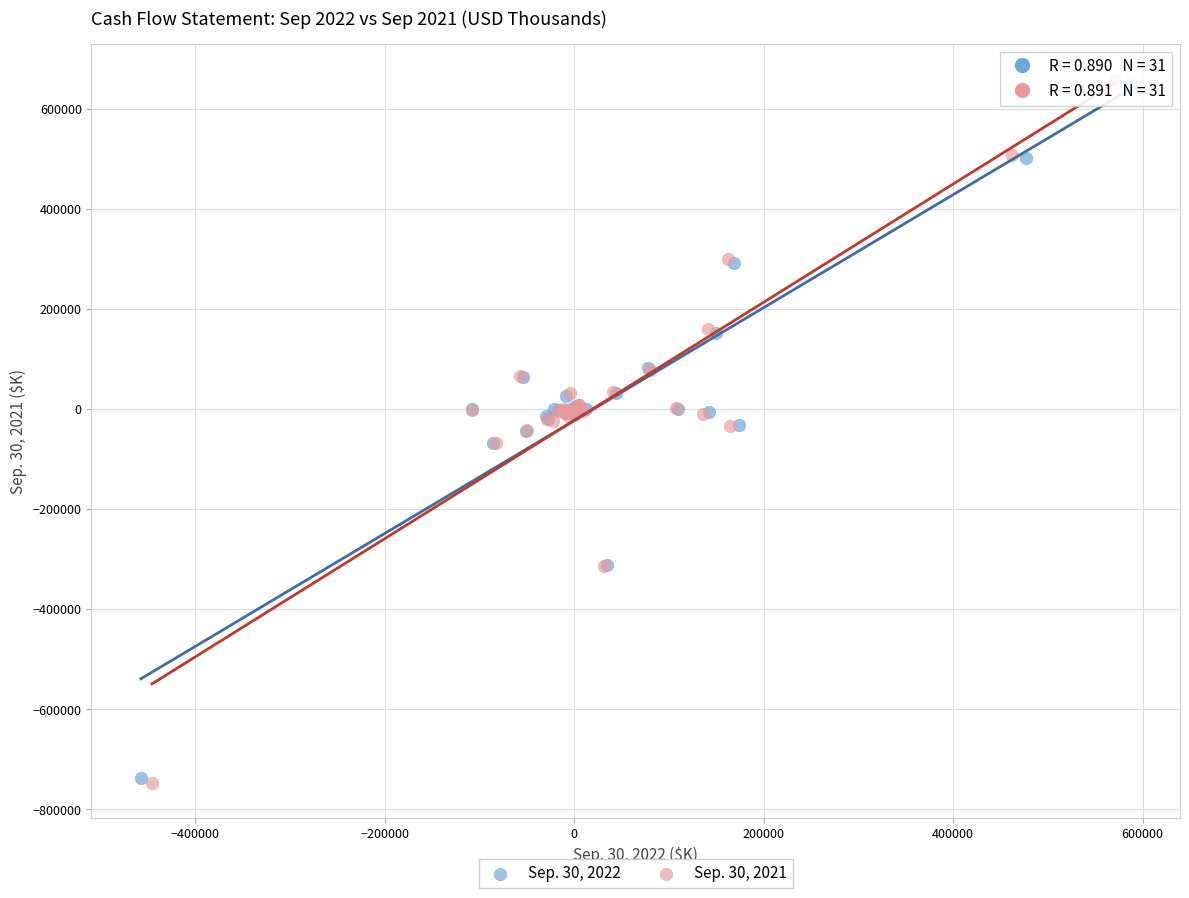

What are all the series names shown in the legend?

Sep. 30, 2022, Sep. 30, 2021